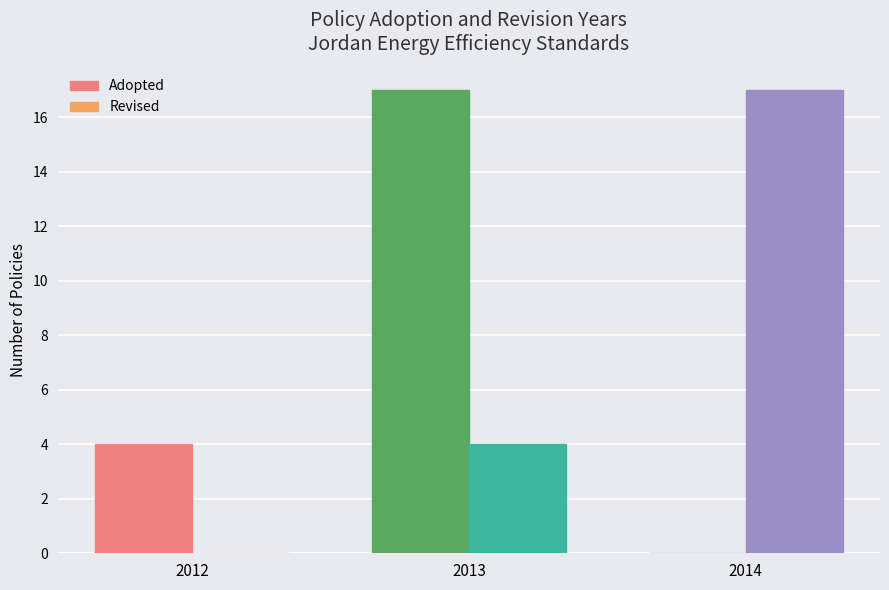

How many distinct data groups are displayed?

2